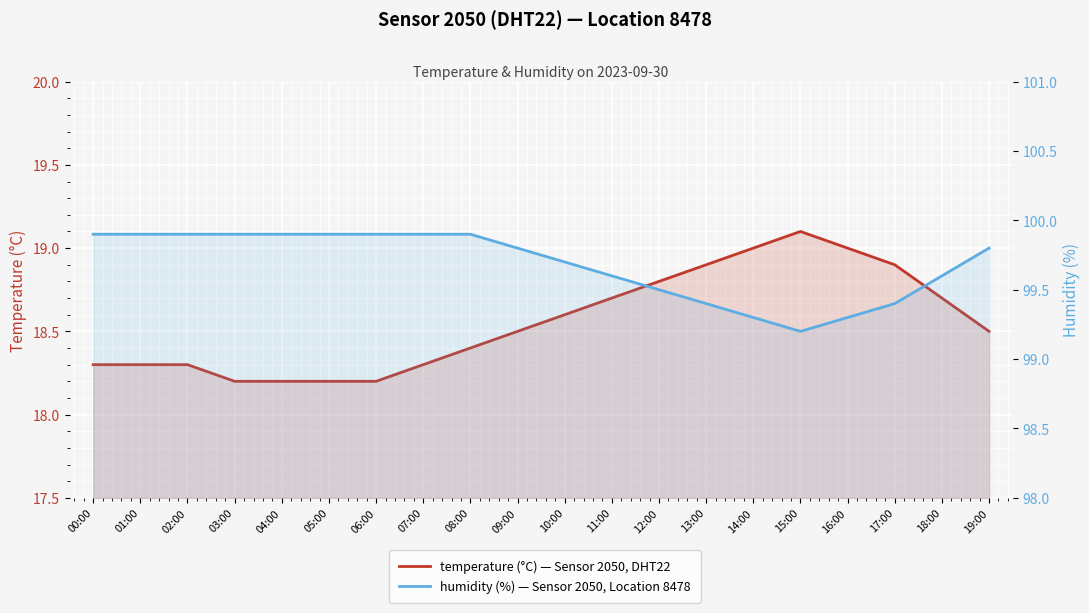

What is the label of the 20th point from the left?

19:00